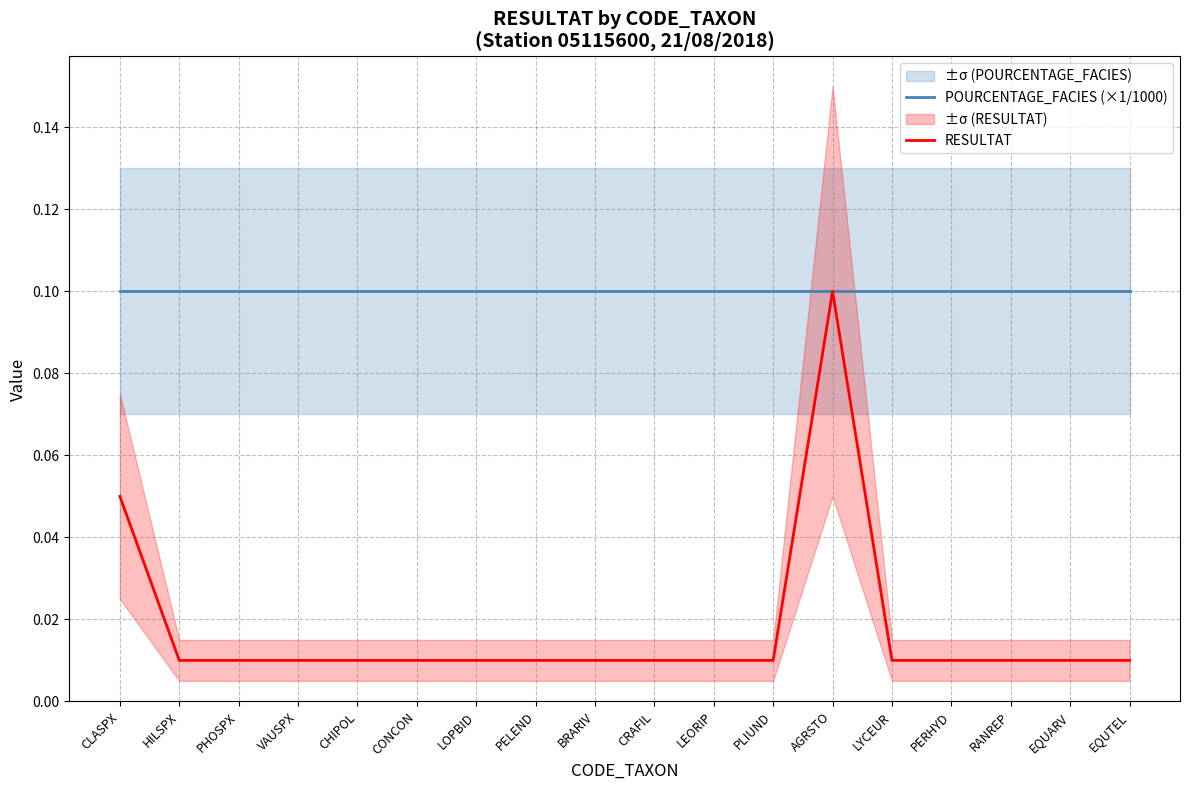

Reading right to left, list all the values displayed in this chart.

POURCENTAGE_FACIES (×1/1000): 0.1	0.1	0.1	0.1	0.1	0.1	0.1	0.1	0.1	0.1	0.1	0.1	0.1	0.1	0.1	0.1	0.1	0.1
RESULTAT: 0.0	0.0	0.0	0.0	0.0	0.1	0.0	0.0	0.0	0.0	0.0	0.0	0.0	0.0	0.0	0.0	0.0	0.1